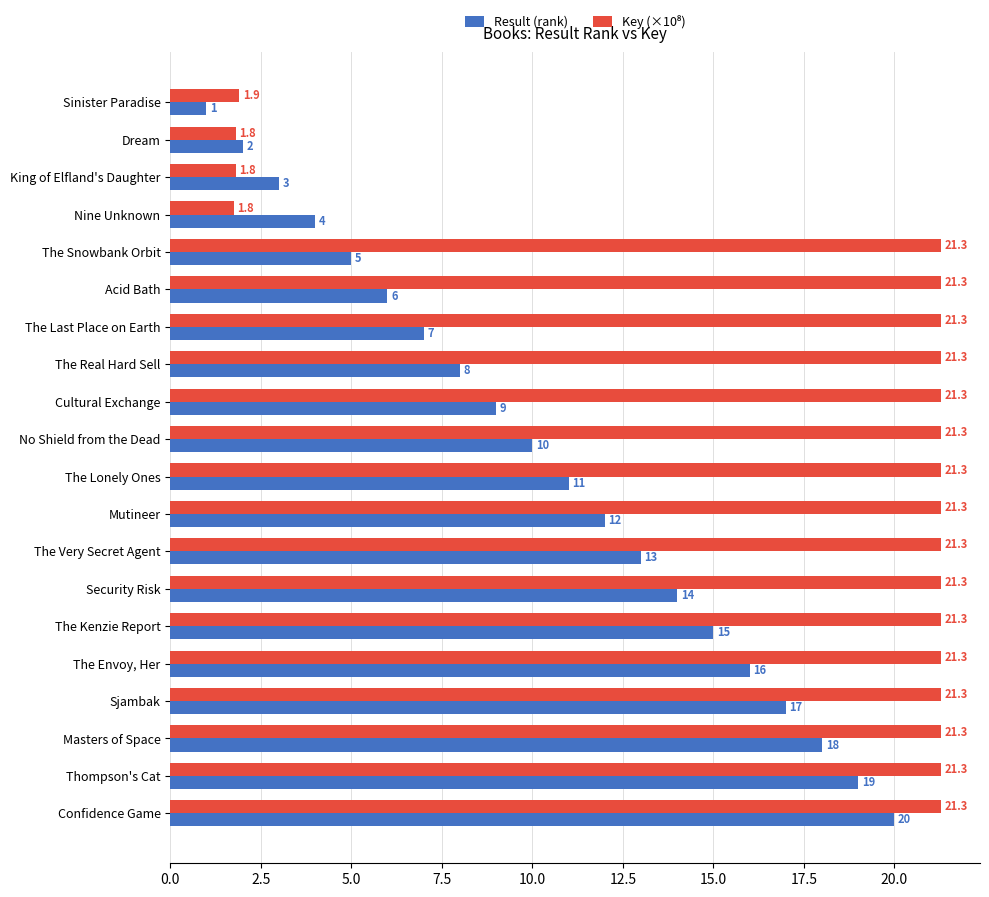

How many categories are shown in the chart?

20